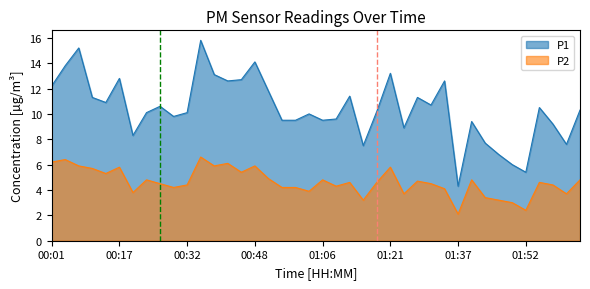

Reading right to left, list all the values displayed in this chart.

P1: 10.3	7.6	9.2	10.5	5.4	6.0	6.8	7.7	9.4	4.3	12.6	10.7	11.3	8.9	13.2	10.2	7.5	11.4	9.6	9.5	10.0	9.5	9.5	11.8	14.1	12.7	12.6	13.1	15.8	10.1	9.8	10.6	10.1	8.3	12.8	10.9	11.3	15.2	13.8	12.2
P2: 4.8	3.7	4.4	4.6	2.4	3.0	3.2	3.4	4.8	2.1	4.1	4.5	4.7	3.7	5.8	4.6	3.2	4.6	4.3	4.8	3.9	4.2	4.2	4.9	5.9	5.4	6.1	5.9	6.6	4.4	4.2	4.5	4.8	3.8	5.8	5.3	5.7	5.9	6.4	6.2